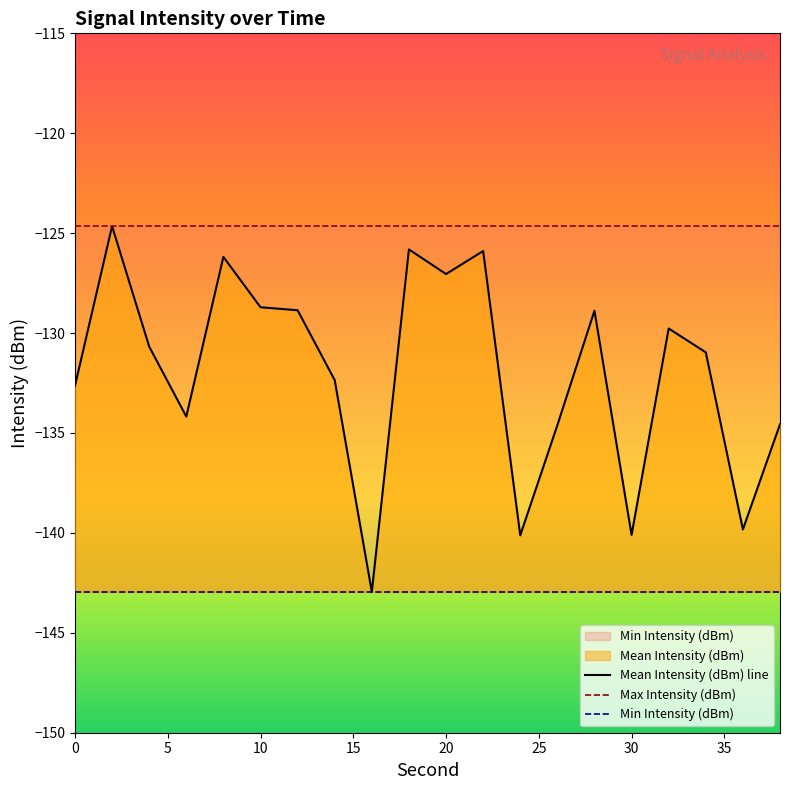

The value of Mean Intensity (dBm) line at 12 is -40.5. True or false?

False